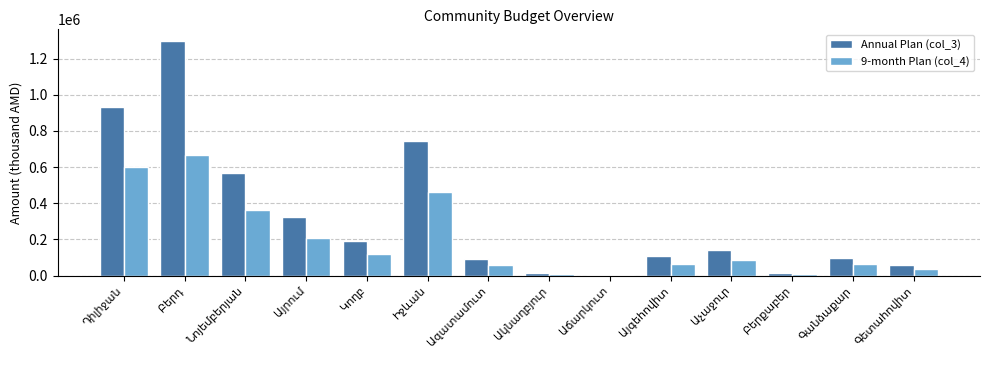

What is the sum of all 9-month Plan (col_4) values?

2758766.3